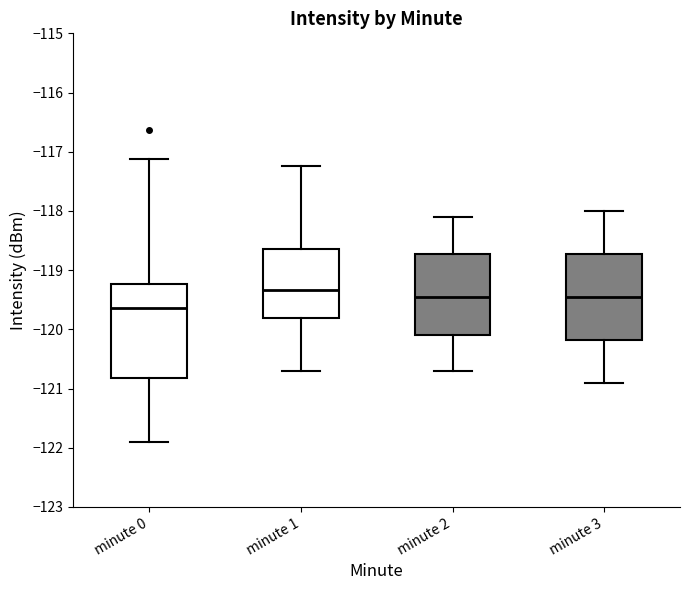

Which box is the tallest, from its lower edge to its upper edge?

minute 0